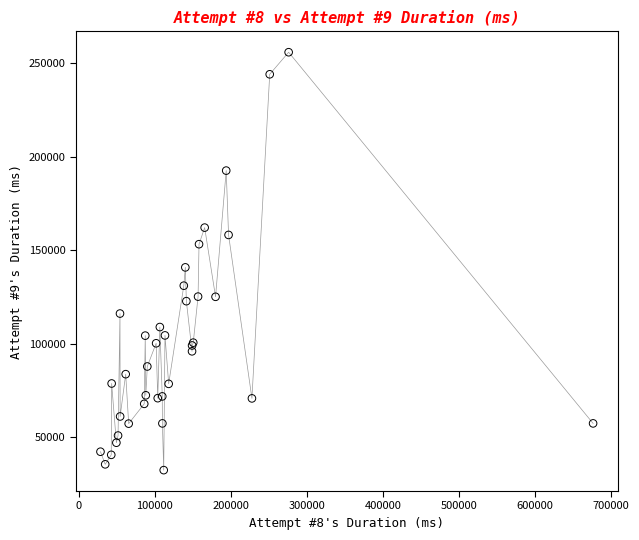

What Y value in the scatter plot is closest to 144243?

140927